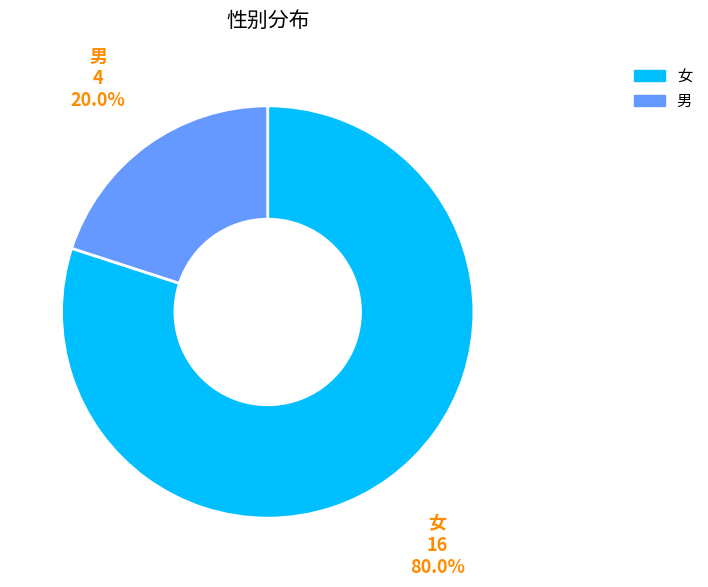

Combined, do 男 and 女 account for over 50%?

Yes